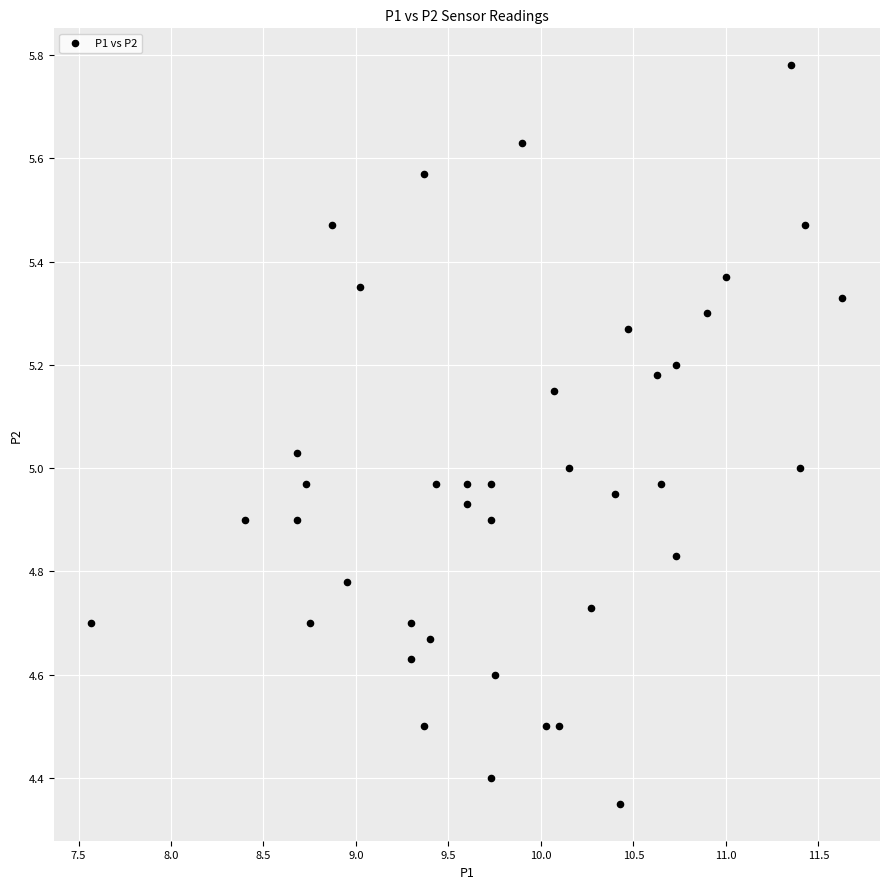

What is the range of Y values (max minus min)?

1.4